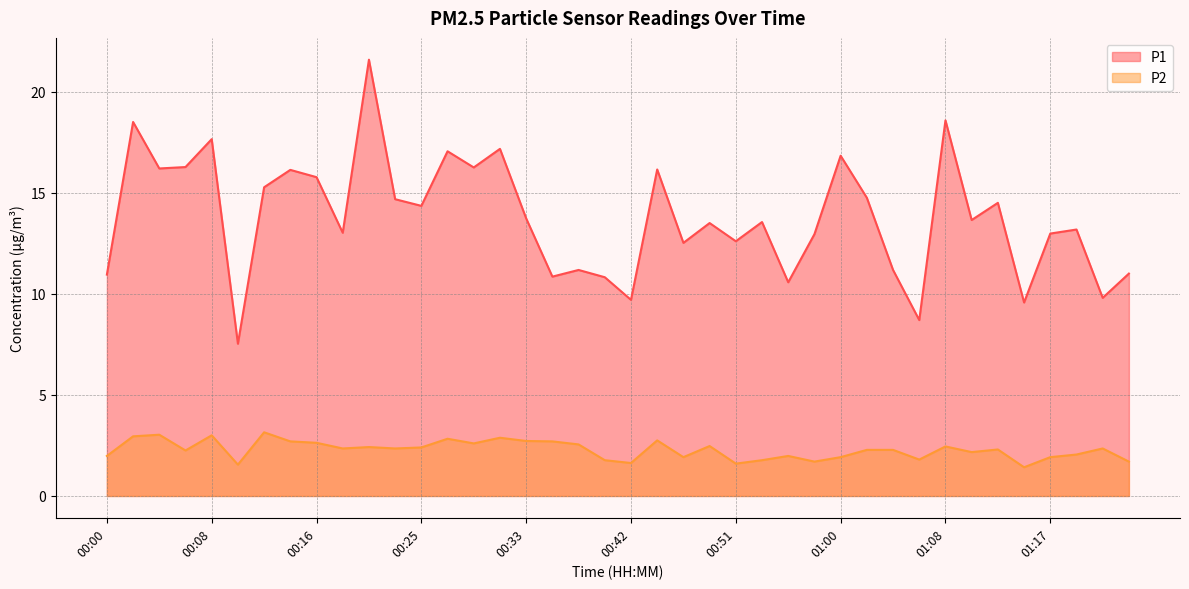

True or false: P2 has more than 0 interior local peaks.

True